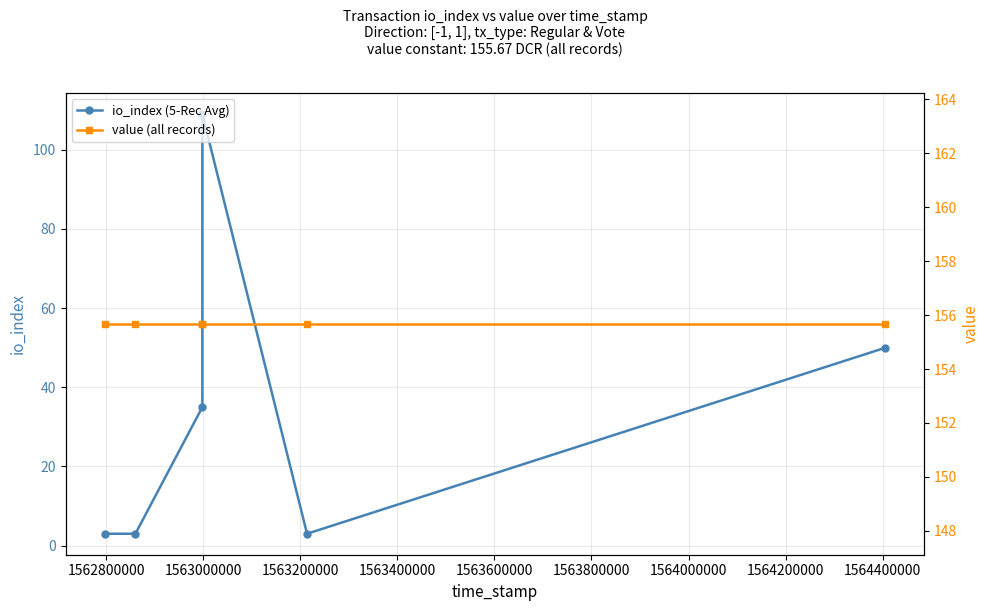

Rank the series by their average value, from highest to lowest.

value (all records), io_index (5-Rec Avg)